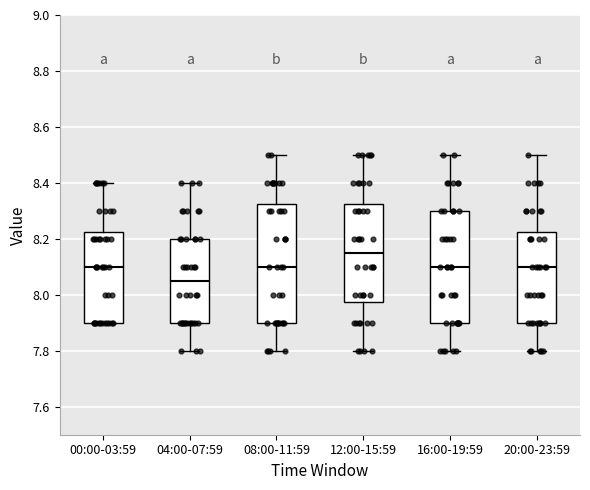

Where does the upper whisker of the box for 08:00-11:59 end on the y-axis? The values are not printed on the chart, so give them approximately, as read against the axis.

8.50